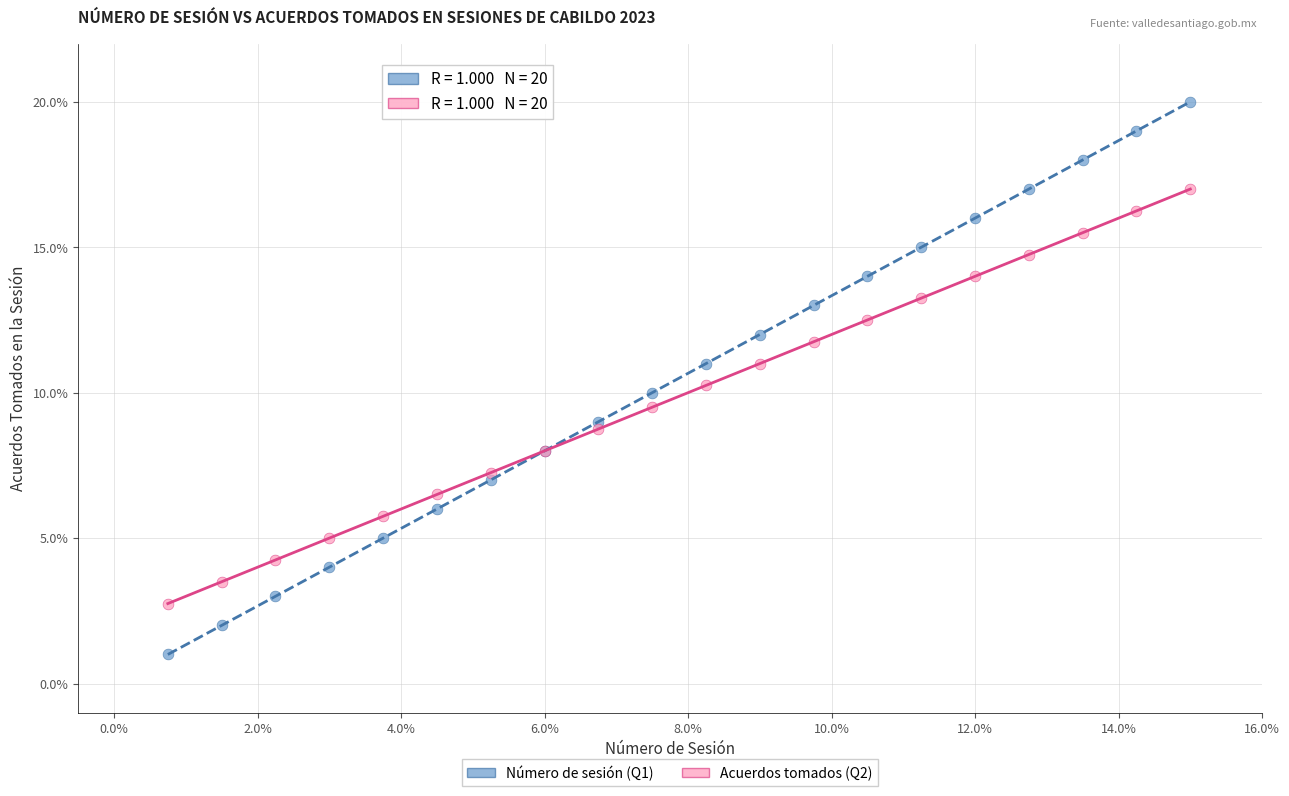

Which series contains the lowest Y value?

Número de sesión (Q1)